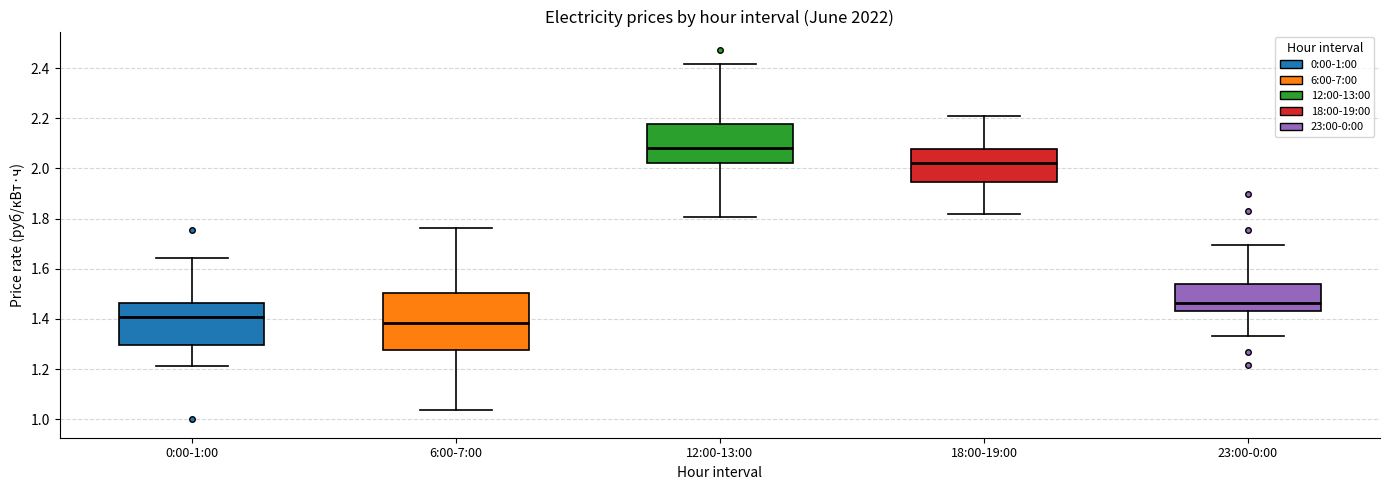

Reading left to right, read every box against the y-axis: the position of its median line, the range the box covers, and the ends of its whiskers. The values are not printed on the chart, so give them approximately, as read against the axis.

0:00-1:00: median 1.40, box 1.30 to 1.46, whiskers 1.22 to 1.64
6:00-7:00: median 1.38, box 1.28 to 1.50, whiskers 1.04 to 1.76
12:00-13:00: median 2.08, box 2.02 to 2.18, whiskers 1.80 to 2.42
18:00-19:00: median 2.02, box 1.94 to 2.08, whiskers 1.82 to 2.20
23:00-0:00: median 1.46, box 1.44 to 1.54, whiskers 1.34 to 1.70